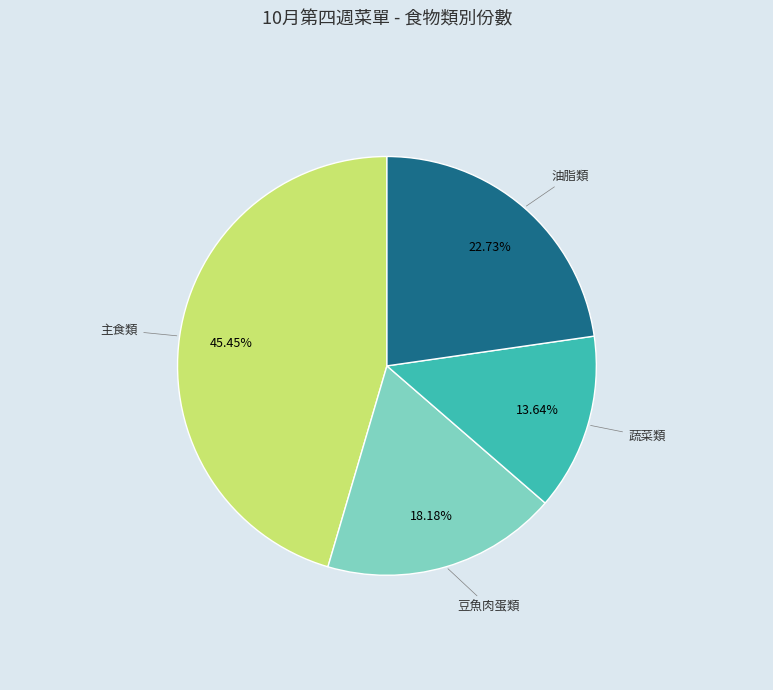

Does any single category account for the majority?

No